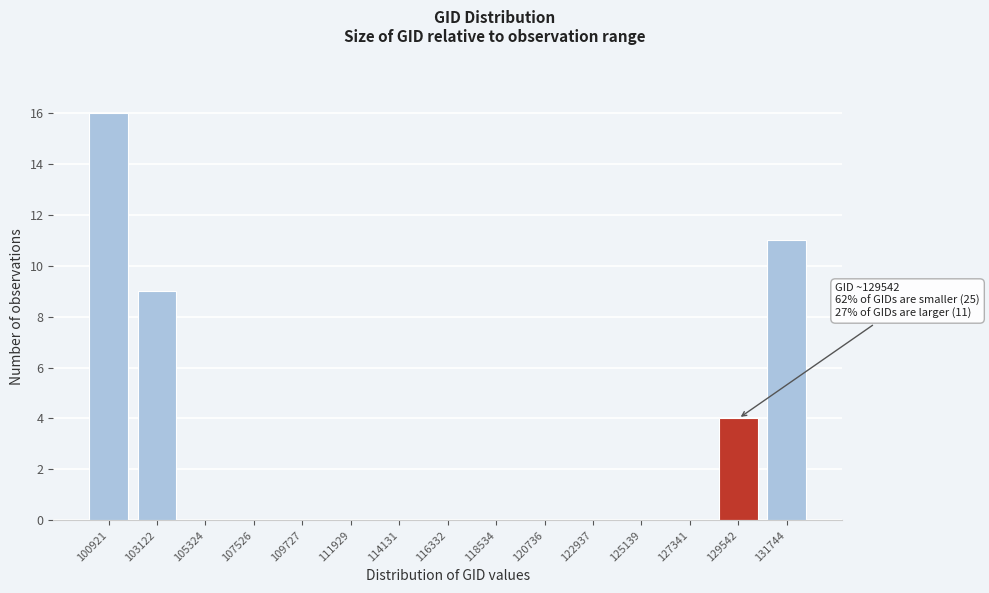

Reading right to left, what are all the values shown in this chart?

131744=11	129542=4	127341=0	125139=0	122937=0	120736=0	118534=0	116332=0	114131=0	111929=0	109727=0	107526=0	105324=0	103122=9	100921=16